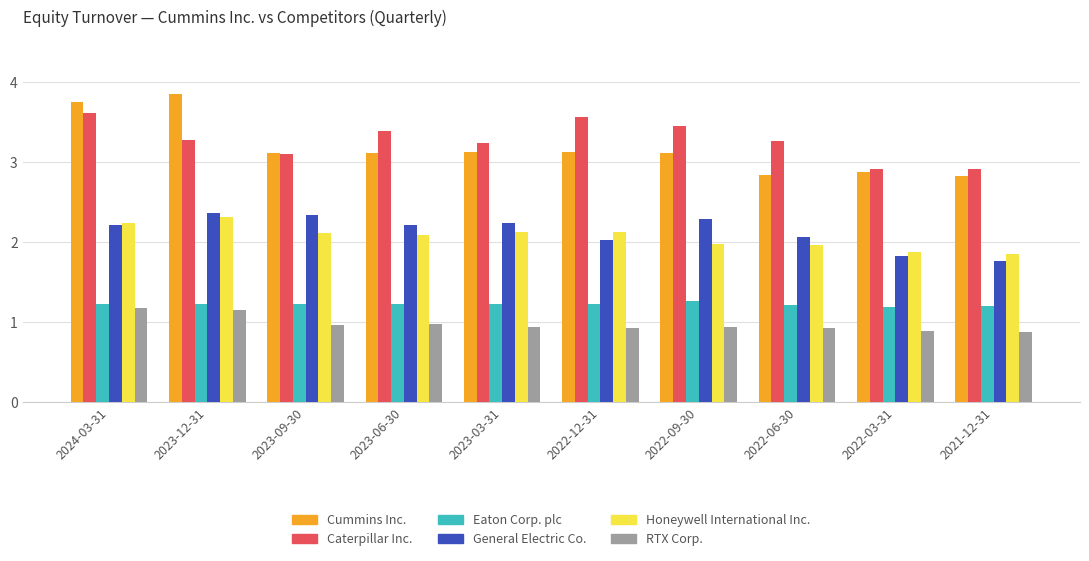

List the series in order of their peak value, lowest first.

RTX Corp., Eaton Corp. plc, Honeywell International Inc., General Electric Co., Caterpillar Inc., Cummins Inc.